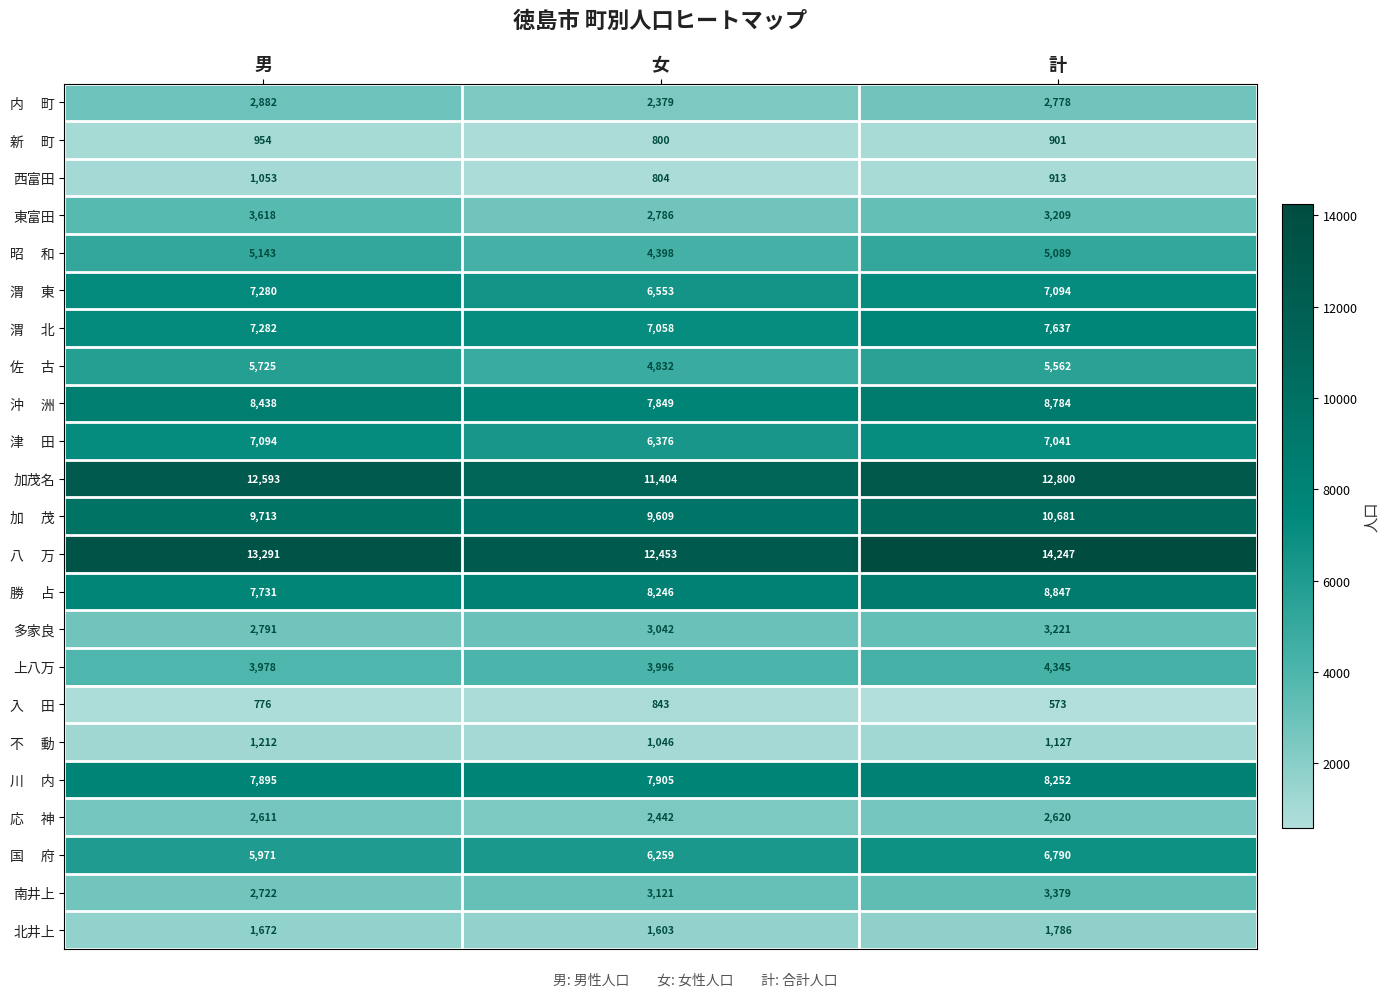

At which category is the sum across all series the highest?

計